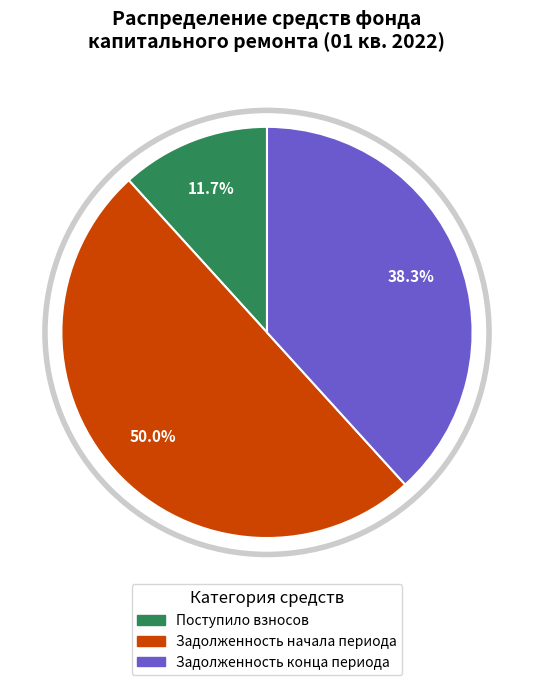

Rank the categories by value from highest to lowest.

Задолженность начала периода, Задолженность конца периода, Поступило взносов